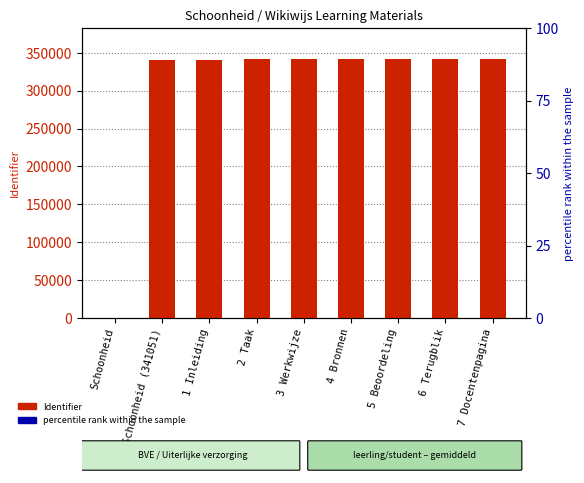

At which label is percentile rank within the sample closest to 0?

Schoonheid